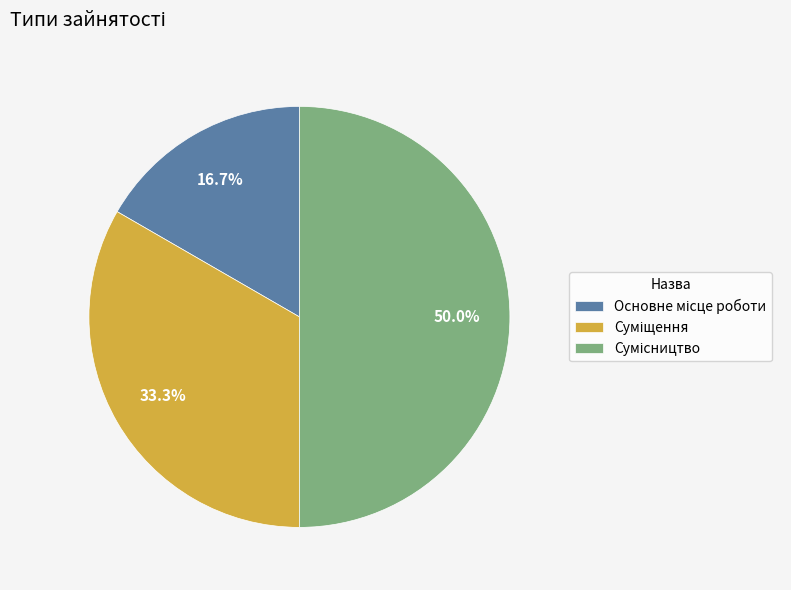

To the nearest percent, what portion does Основне місце роботи represent?

17%